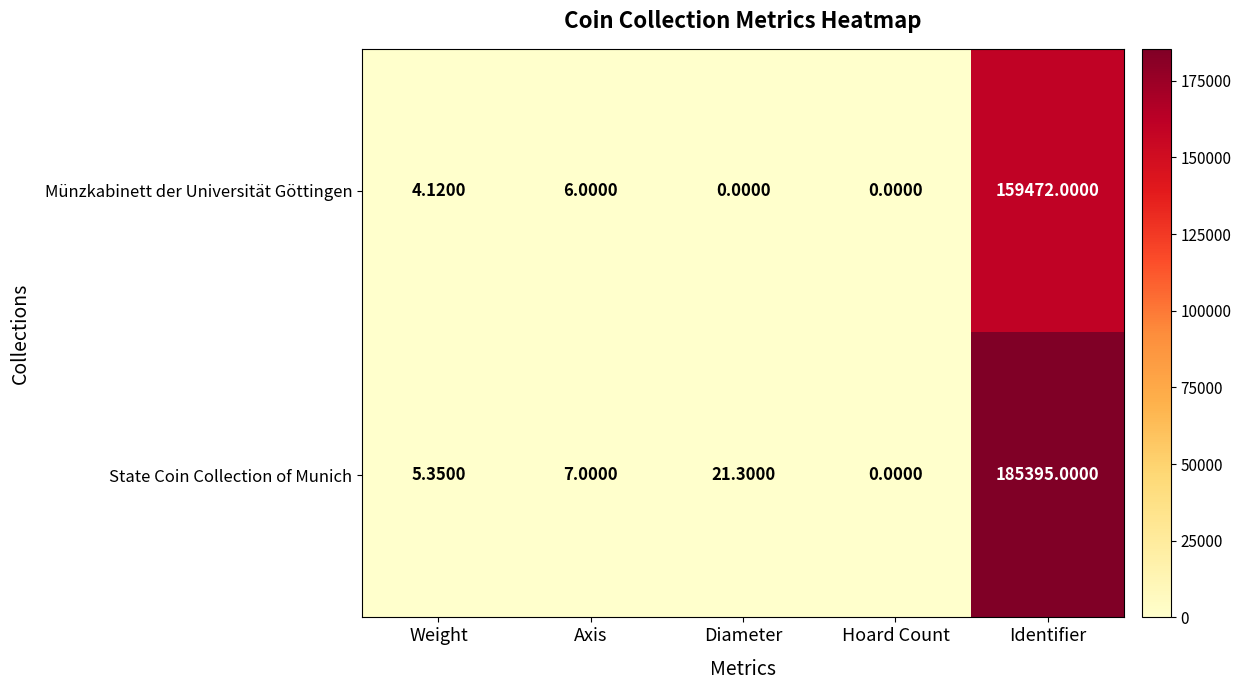

Is the value of Münzkabinett der Universität Göttingen at Weight greater than the value of State Coin Collection of Munich at Diameter?

No